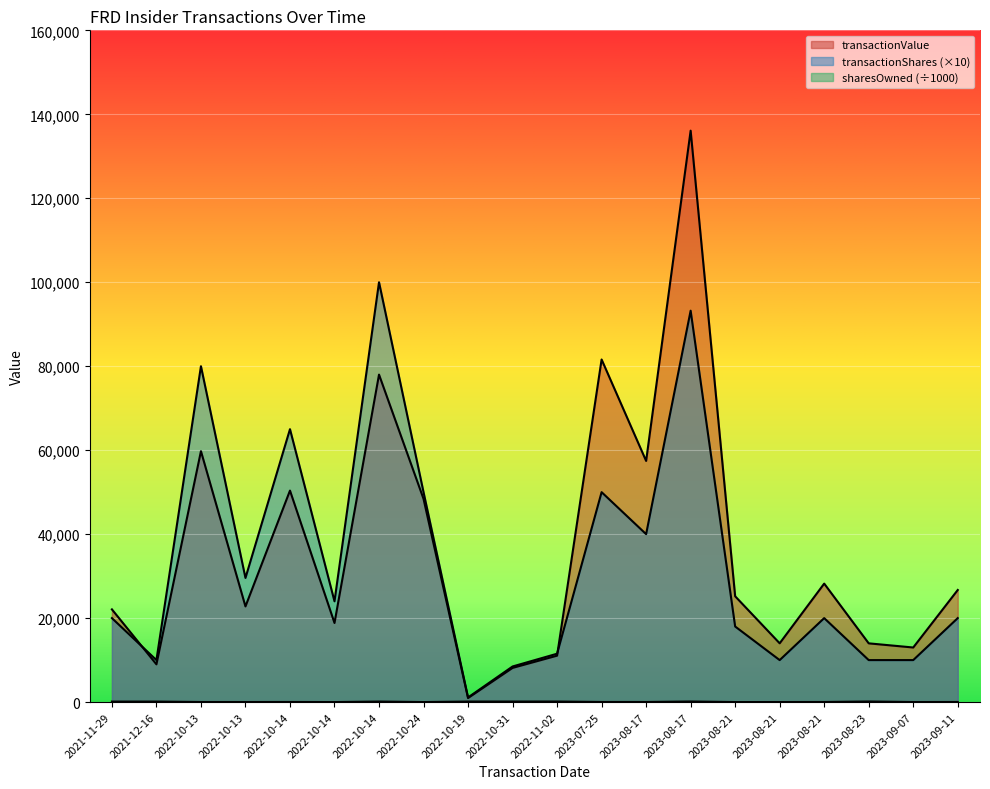

What value does the transactionValue series have at 2022-10-14?

50375.0